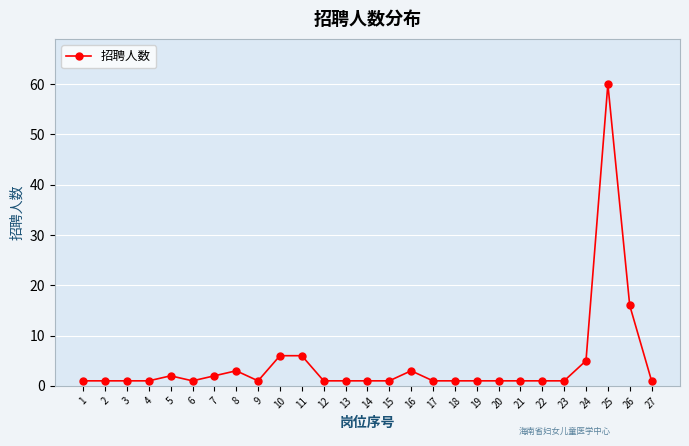

Is it true that the value at 10 is 6?

True